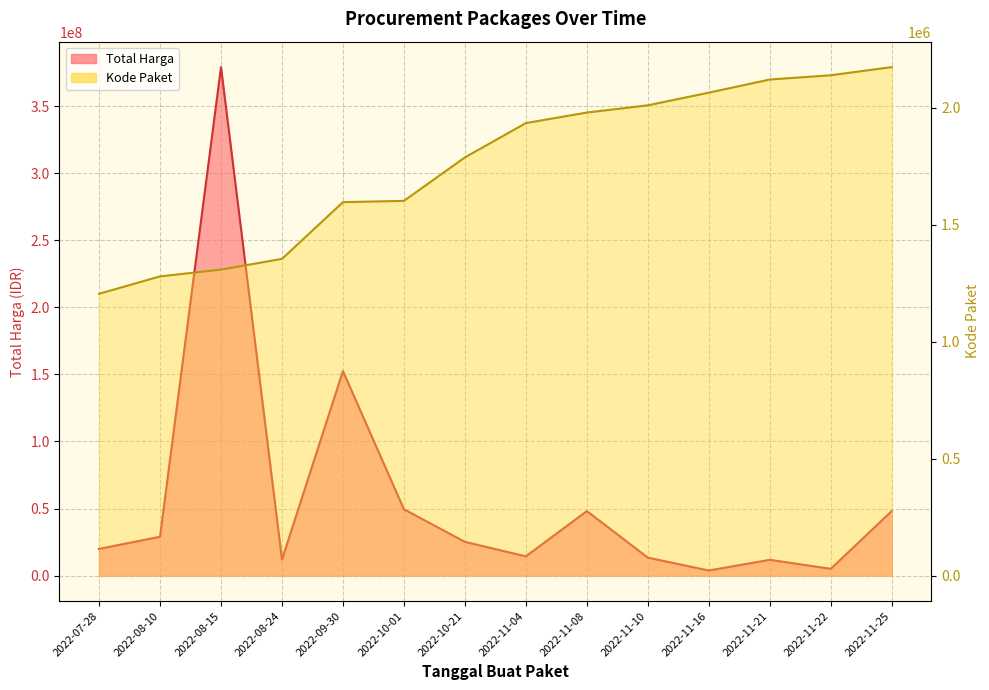

What is the value of the Kode Paket point at the 8th from the left?

1935089